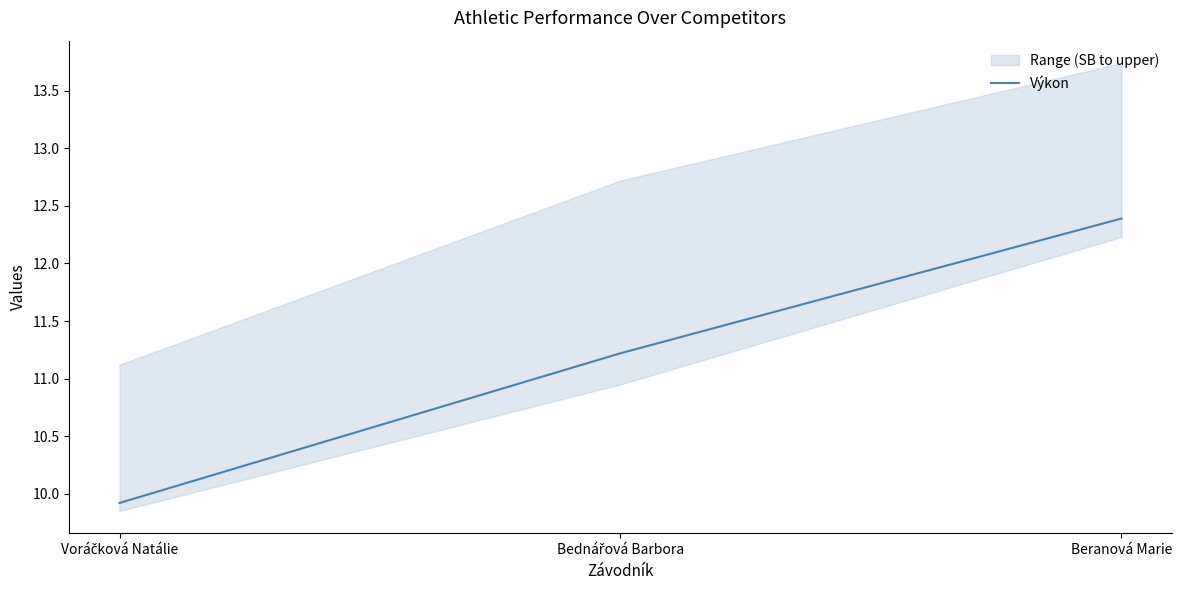

List the labels in order of value, largest first.

Beranová Marie, Bednářová Barbora, Voráčková Natálie